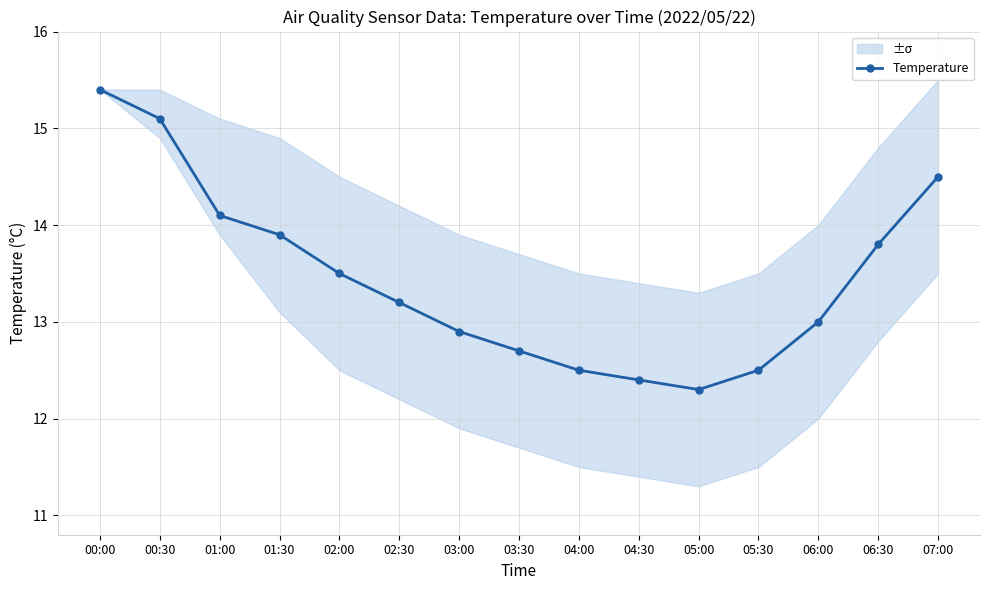

Where does the data first go above 13?

00:00